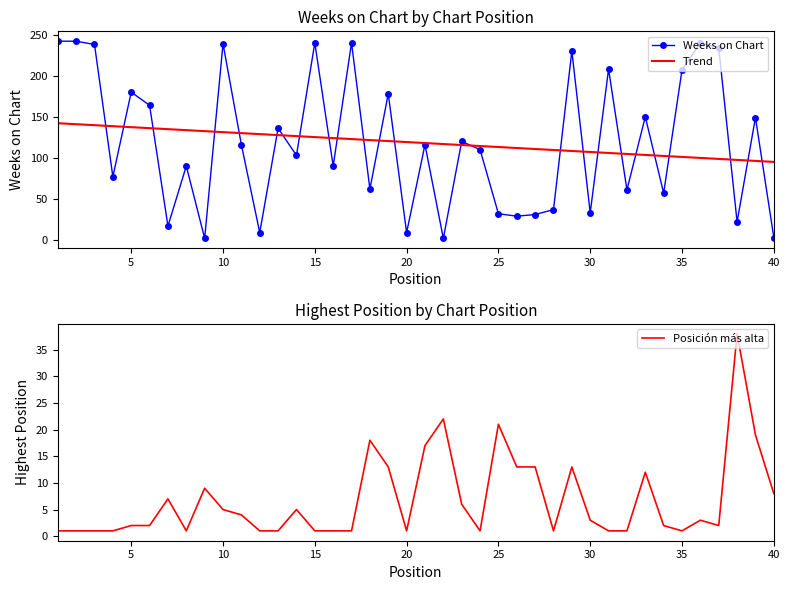

At how many categories does at least one series exceed 239?

5